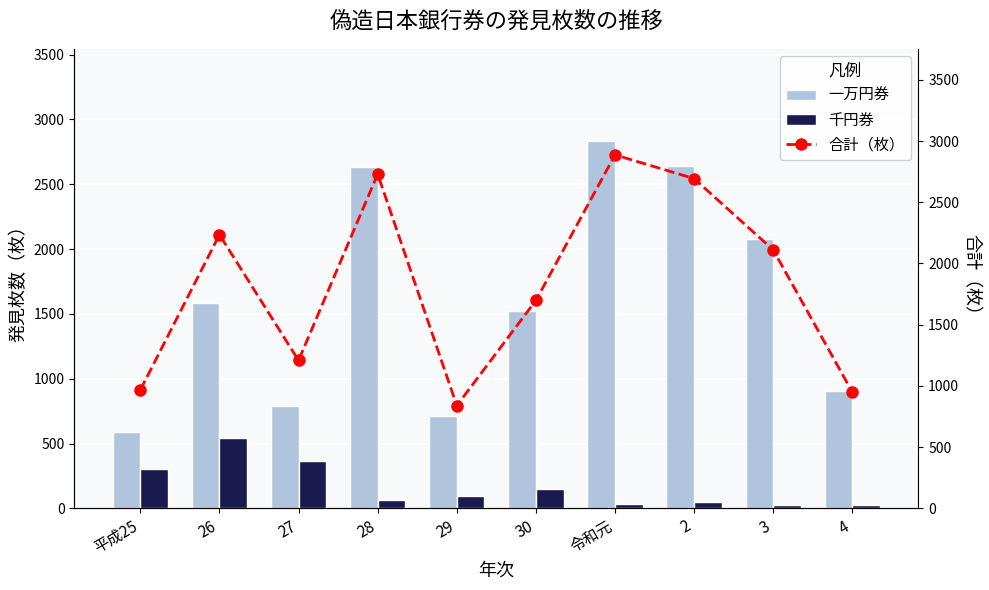

Is the value of 一万円券 at 29 greater than the value of 千円券 at 29?

Yes